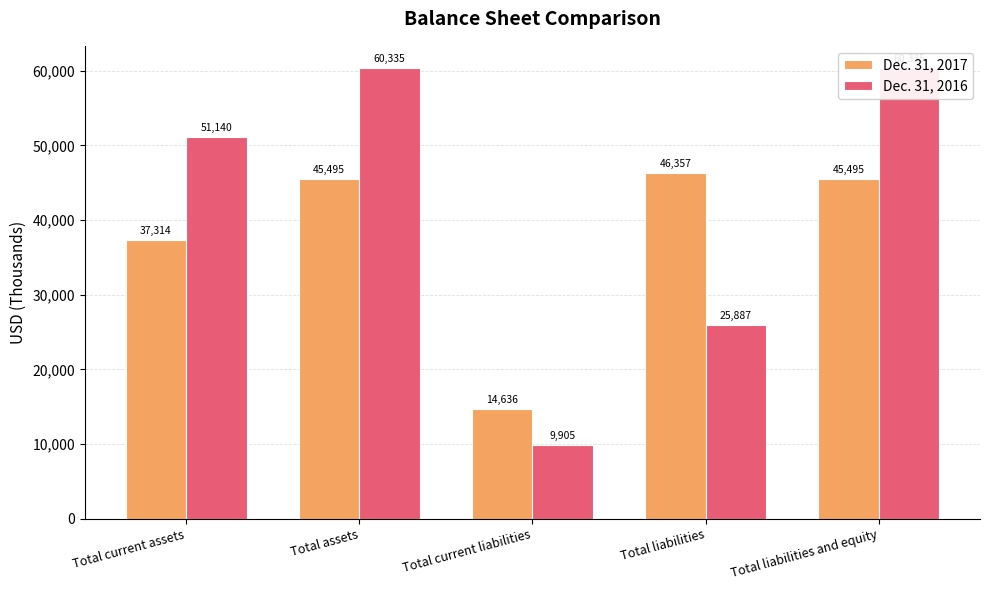

What is the value of the Dec. 31, 2016 bar at the 2nd from the left?

60335